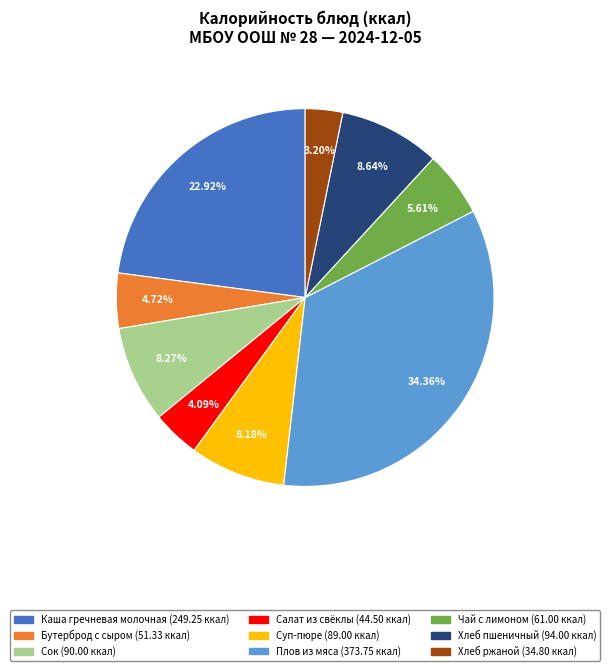

What percentage is NOT represented by Хлеб ржаной?

96.8%